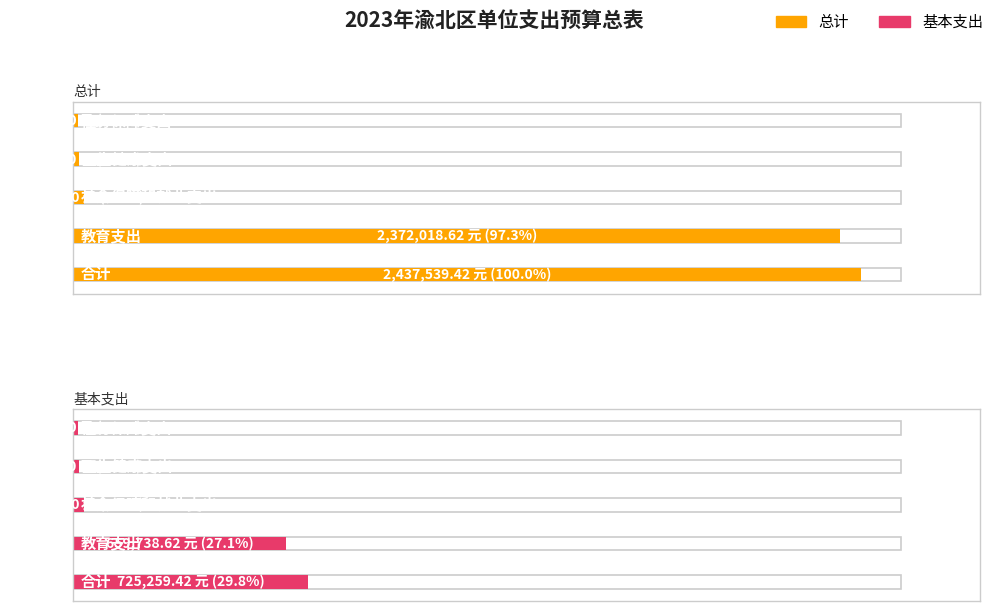

What is the difference between the second highest and minimum values in the 总计 series?

2355761.0